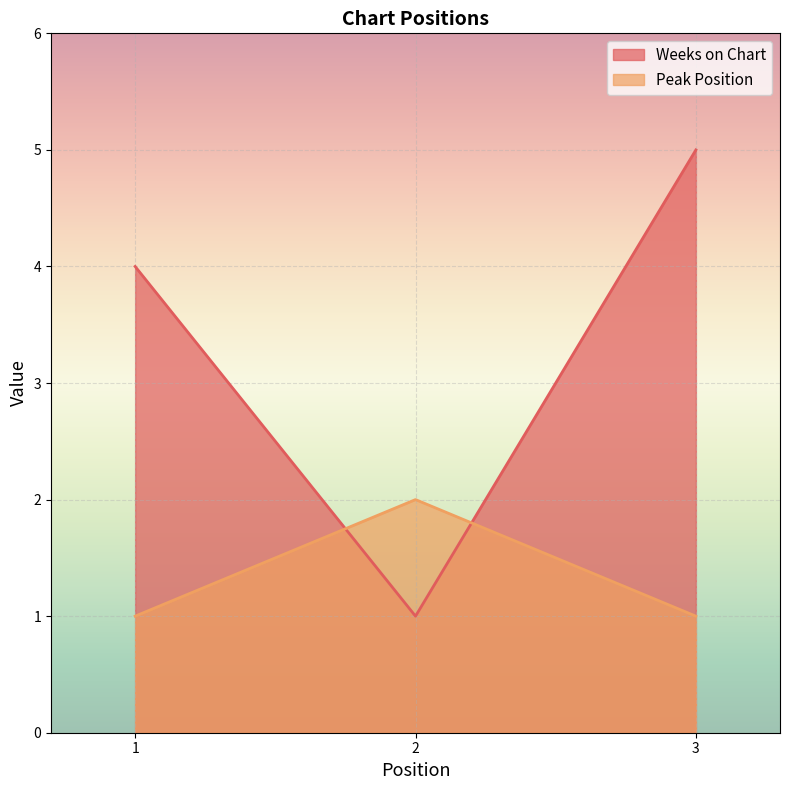

Which series has the largest total across all categories?

Weeks on Chart